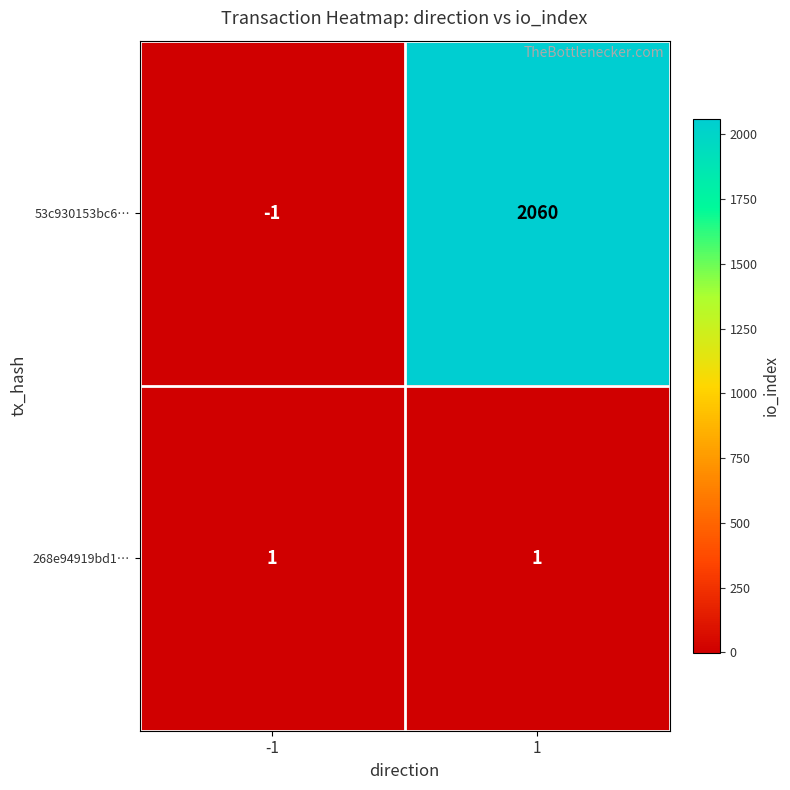

Which series has the largest total across all categories?

53c930153bc6…